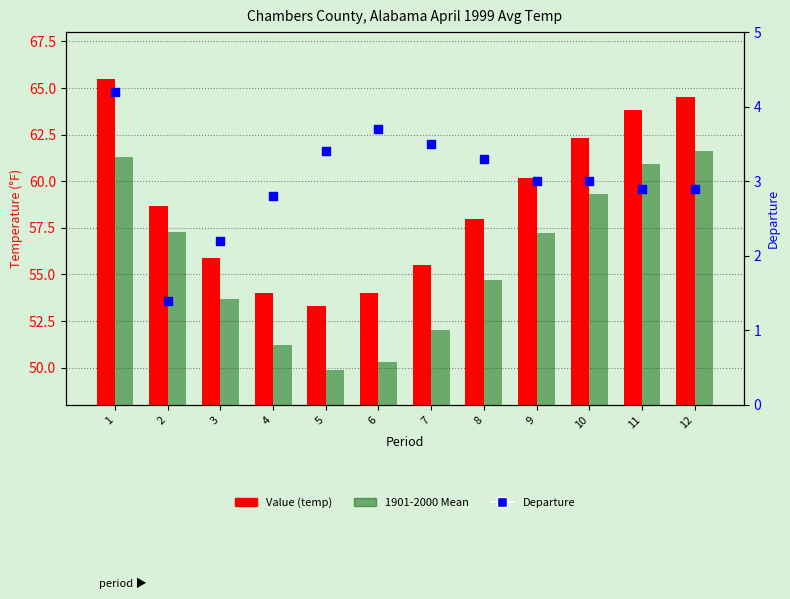

Which series reaches the minimum Y coordinate?

Departure